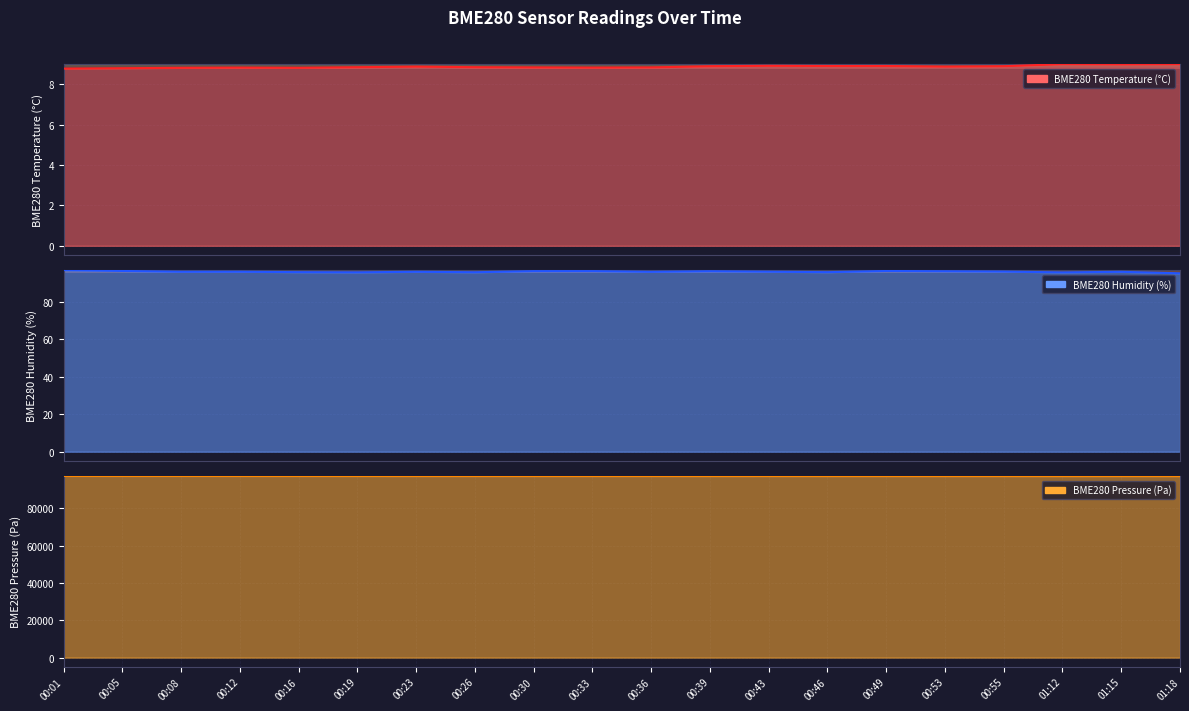

How many distinct data groups are displayed?

3